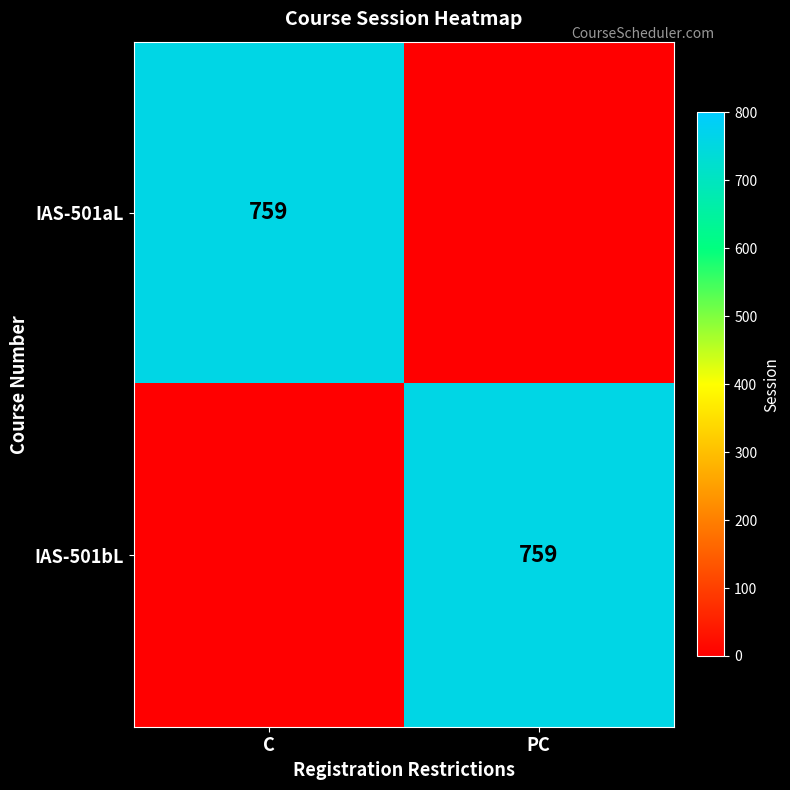

The IAS-501bL series shows 455 at PC. True or false?

False